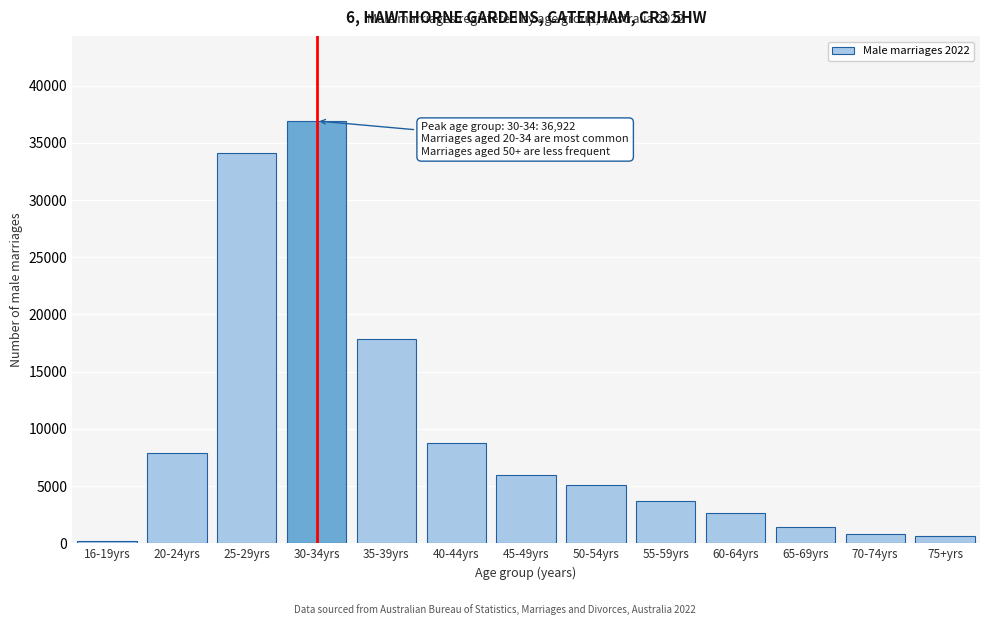

Reading right to left, transcribe all the data shown in this chart.

75+yrs=604	70-74yrs=843	65-69yrs=1421	60-64yrs=2617	55-59yrs=3654	50-54yrs=5130	45-49yrs=5991	40-44yrs=8741	35-39yrs=17870	30-34yrs=36922	25-29yrs=34085	20-24yrs=7872	16-19yrs=218